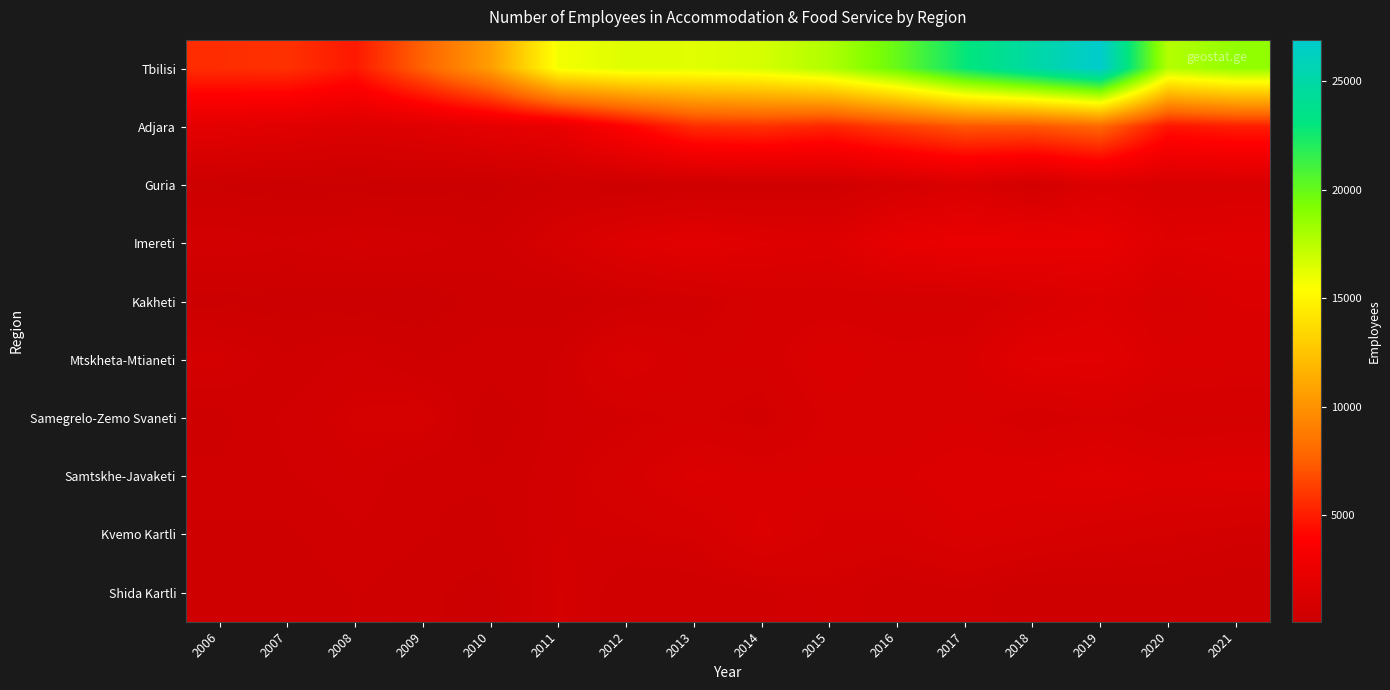

Reading right to left, extract all data points from this chart.

Tbilisi: 2021=18640	2020=17638	2019=26913	2018=24915	2017=22909	2016=19975	2015=17776	2014=16656	2013=16319	2012=16402	2011=15756	2010=10534	2009=7639	2008=4840	2007=5788	2006=5629
Adjara: 2021=5064	2020=4697	2019=7899	2018=7152	2017=7185	2016=6268	2015=5334	2014=5778	2013=5615	2012=3923	2011=2283	2010=2011	2009=1607	2008=1451	2007=1687	2006=1932
Guria: 2021=1103	2020=1051	2019=1404	2018=660	2017=1211	2016=866	2015=477	2014=429	2013=364	2012=302	2011=413	2010=134	2009=165	2008=91	2007=93	2006=197
Imereti: 2021=1691	2020=1581	2019=2367	2018=2402	2017=2458	2016=2262	2015=1437	2014=1590	2013=1880	2012=1540	2011=954	2010=464	2009=656	2008=756	2007=602	2006=701
Kakheti: 2021=1309	2020=1009	2019=1447	2018=1155	2017=821	2016=815	2015=918	2014=910	2013=637	2012=486	2011=284	2010=329	2009=94	2008=102	2007=131	2006=167
Mtskheta-Mtianeti: 2021=1212	2020=1263	2019=1831	2018=1797	2017=1180	2016=1132	2015=1312	2014=914	2013=870	2012=1219	2011=568	2010=517	2009=397	2008=639	2007=445	2006=766
Samegrelo-Zemo Svaneti: 2021=840	2020=837	2019=1069	2018=890	2017=1178	2016=1094	2015=1109	2014=657	2013=833	2012=691	2011=622	2010=242	2009=910	2008=799	2007=603	2006=342
Samtskhe-Javaketi: 2021=1533	2020=1397	2019=1629	2018=1453	2017=1432	2016=1254	2015=1239	2014=1210	2013=1372	2012=909	2011=664	2010=427	2009=412	2008=688	2007=551	2006=439
Kvemo Kartli: 2021=635	2020=785	2019=886	2018=1090	2017=1259	2016=947	2015=976	2014=1362	2013=820	2012=716	2011=716	2010=360	2009=418	2008=557	2007=366	2006=396
Shida Kartli: 2021=260	2020=326	2019=306	2018=257	2017=518	2016=419	2015=698	2014=519	2013=418	2012=424	2011=797	2010=144	2009=289	2008=413	2007=301	2006=290